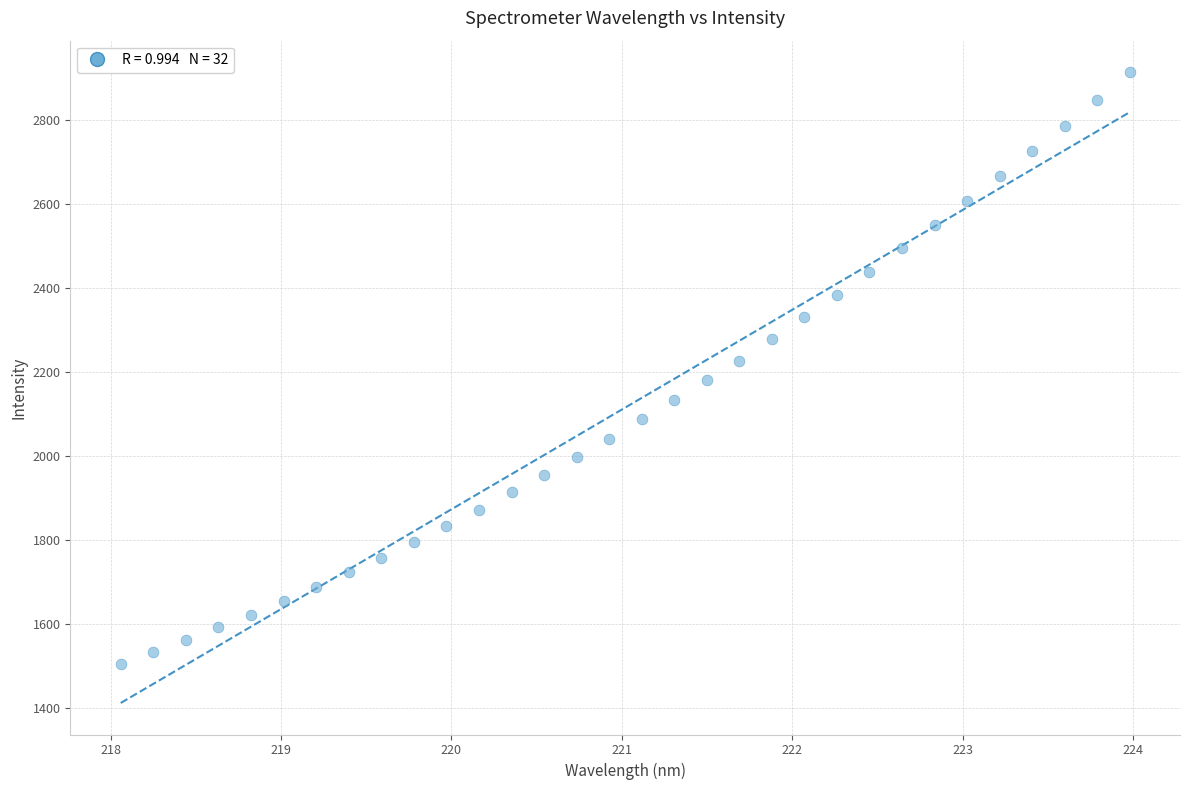

What is the range of Y values (max minus min)?

1410.8